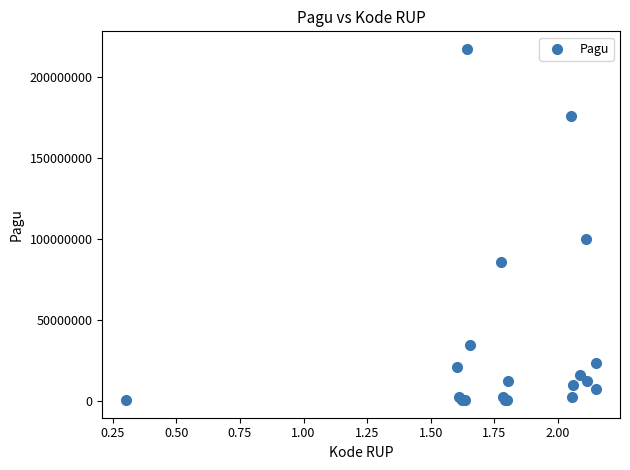

What Y value in the scatter plot is closest to 108800000?

99958000